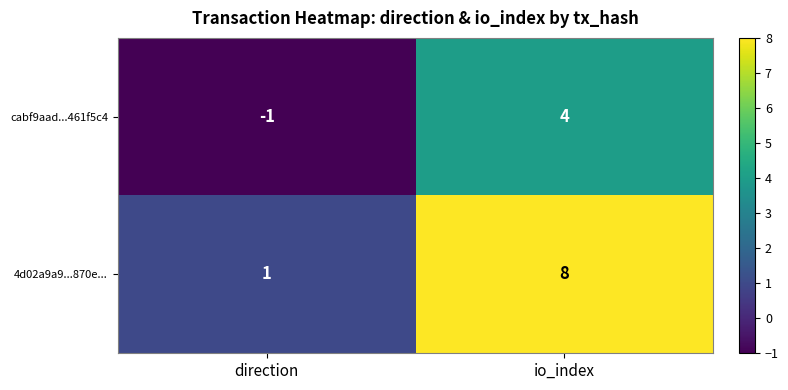

Reading left to right, what are all the values shown in this chart?

cabf9aad...461f5c4: -1	4
4d02a9a9...870e...: 1	8